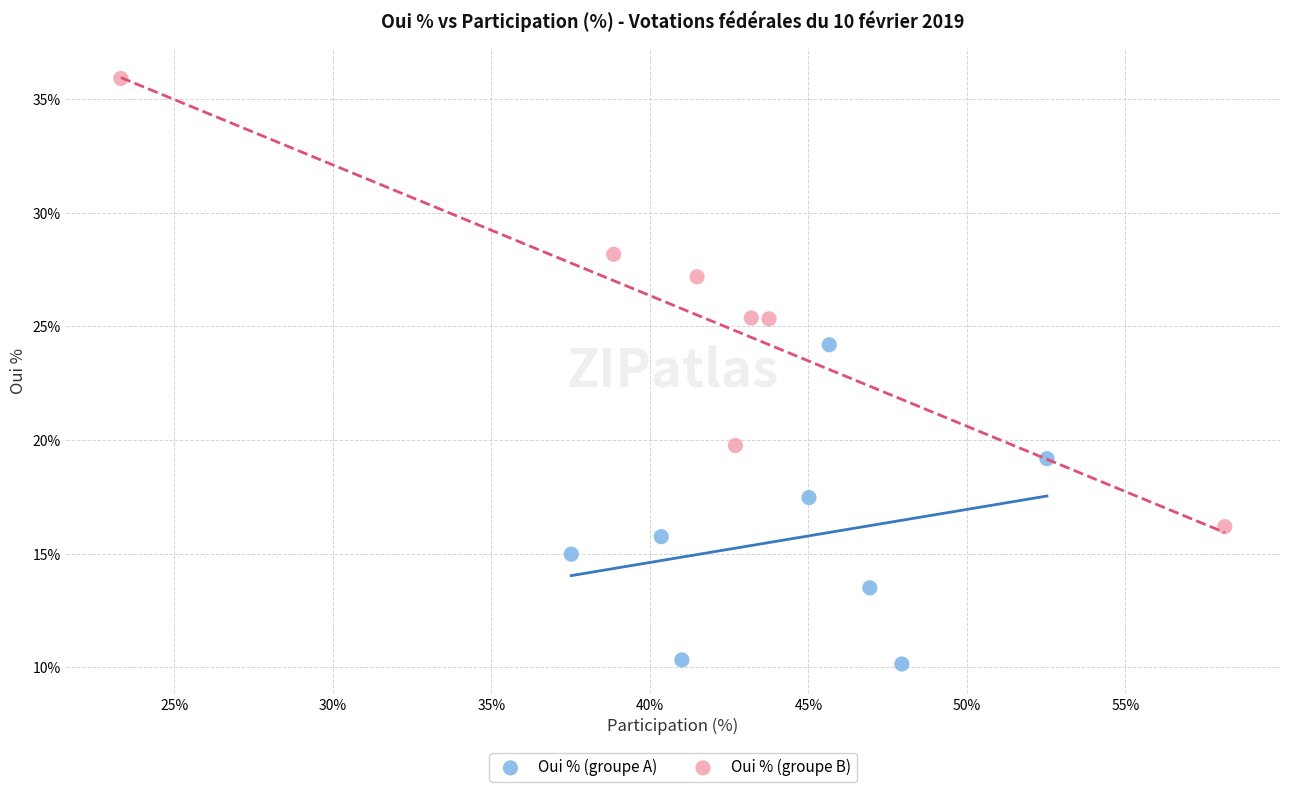

Which series has the largest Y range (max minus min)?

Oui % (groupe B)